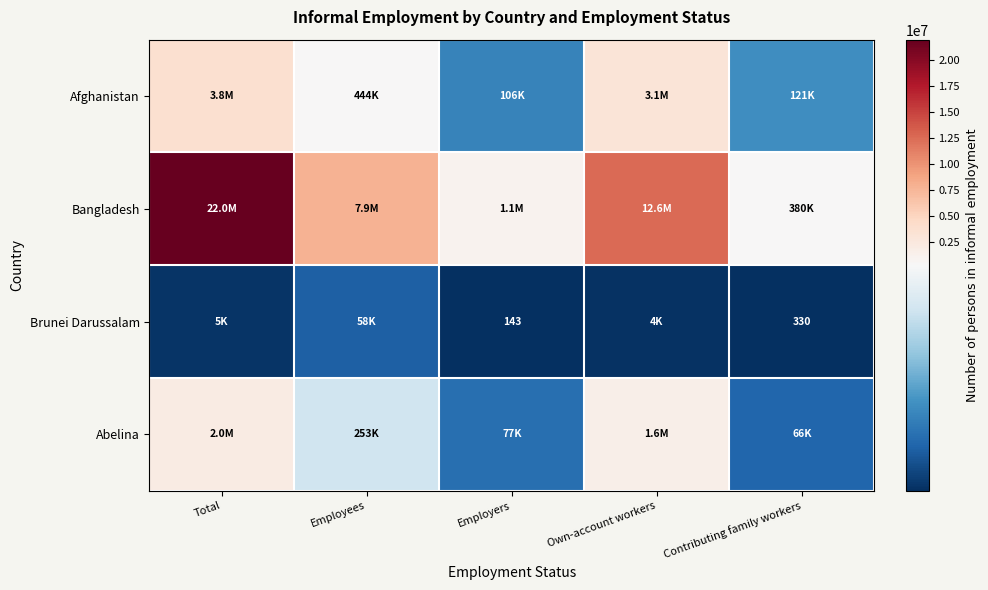

At which label does Afghanistan reach its peak?

Total